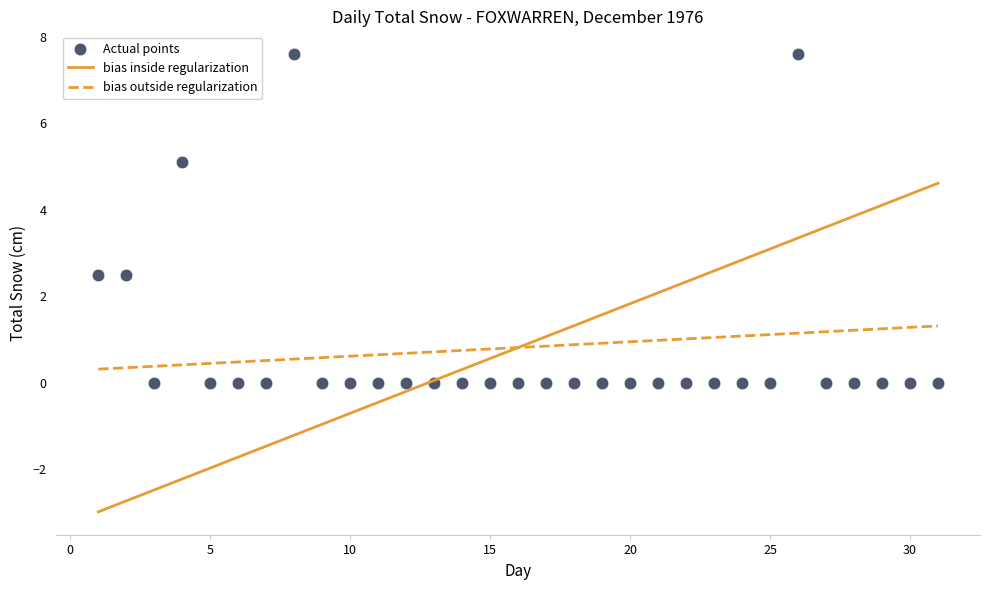

What is the range of Y values (max minus min)?

7.6